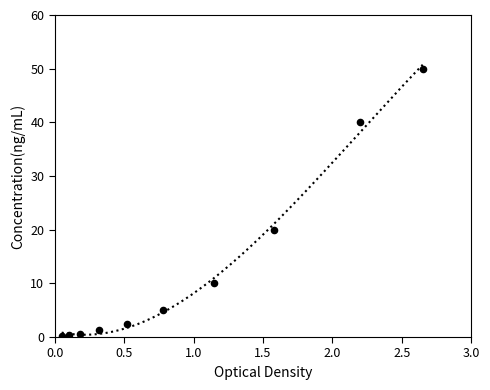

Between 3.0 and 2.0, which is larger?

3.0